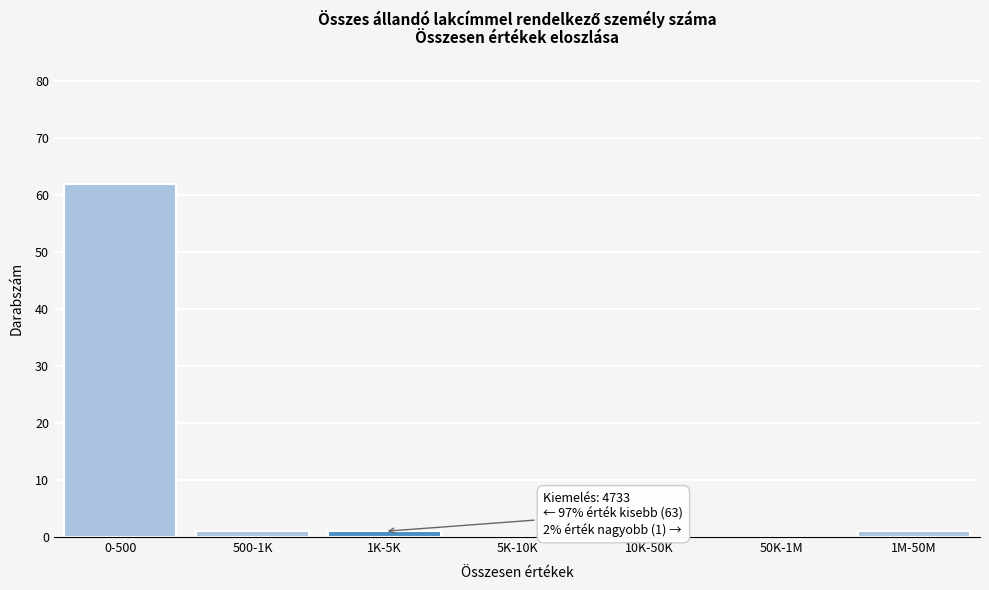

Reading right to left, extract all data points from this chart.

1M-50M=1	50K-1M=0	10K-50K=0	5K-10K=0	1K-5K=1	500-1K=1	0-500=62